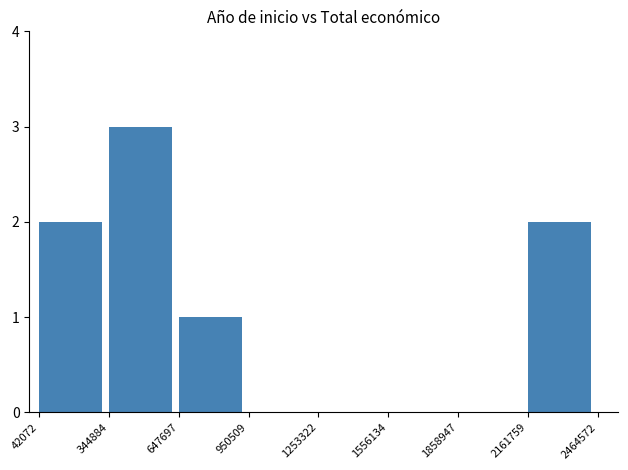

How many distinct data groups are displayed?

1